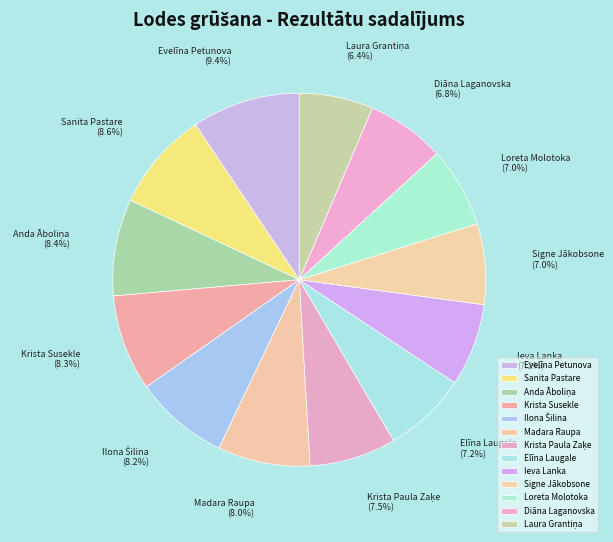

Is the sum of Evelīna Petunova and Madara Raupa greater than half?

No